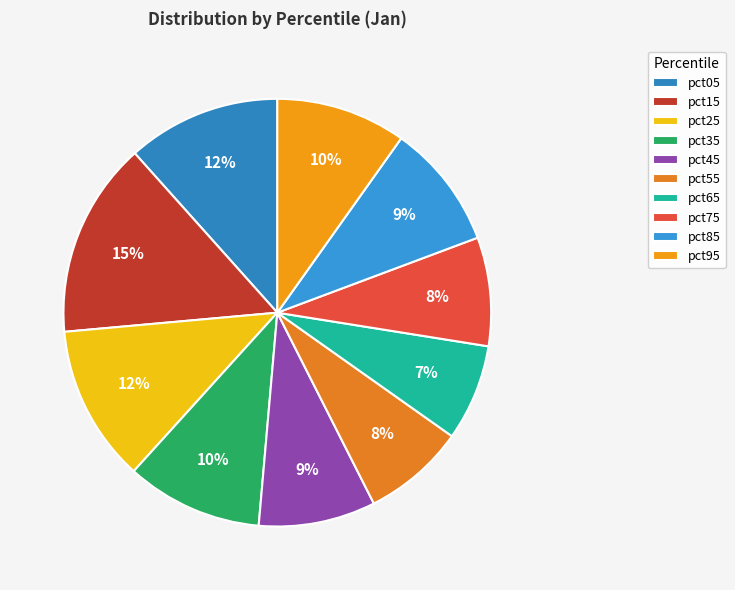

Does pct45 represent more than half of the total?

No